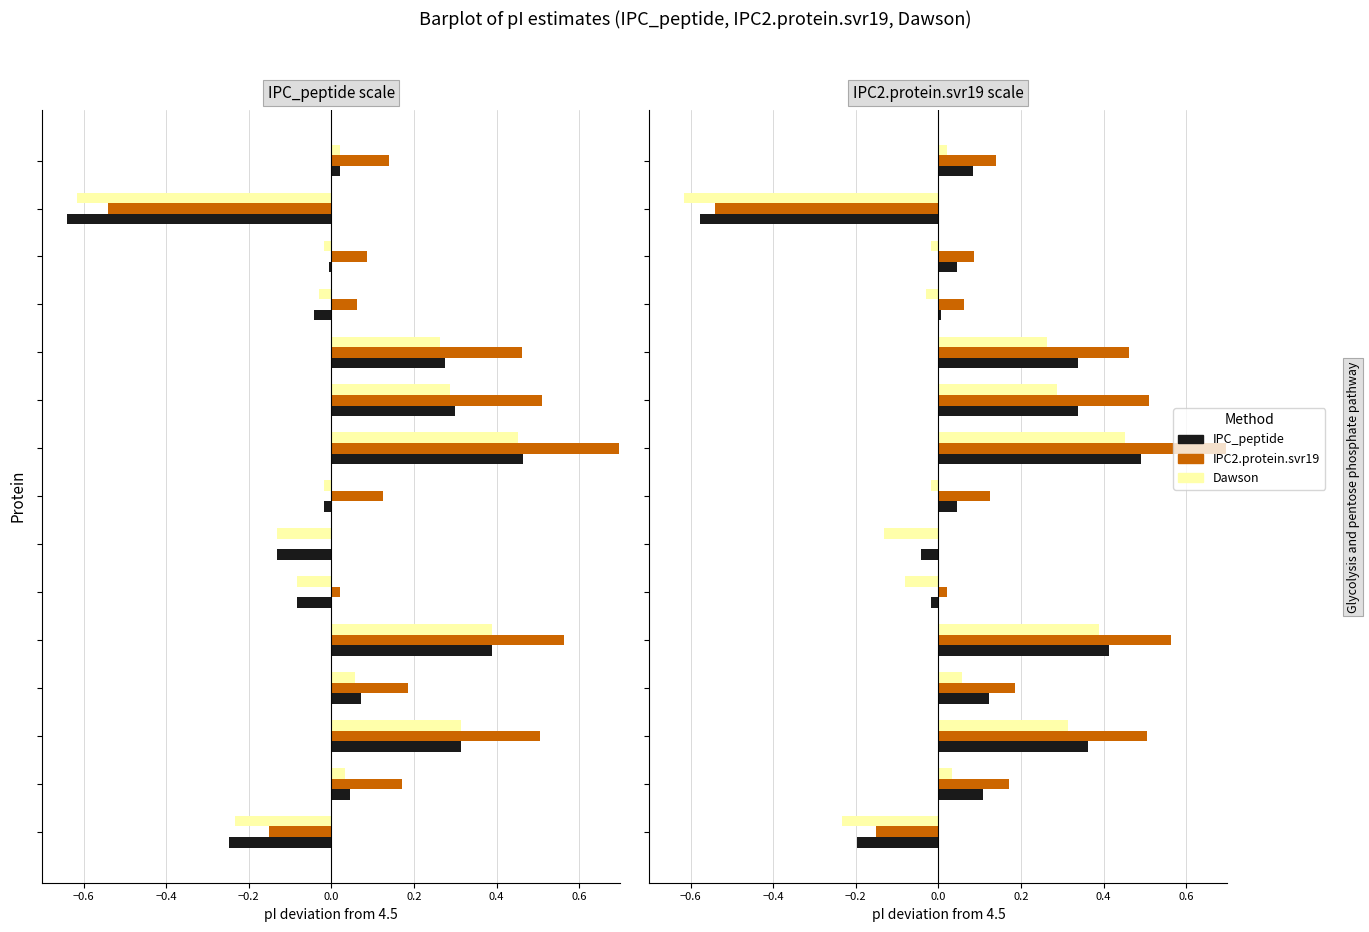

Reading left to right, list all the values displayed in this chart.

IPC_peptide: -0.2	0.1	0.4	0.1	0.4	-0.0	-0.0	0.0	0.5	0.3	0.3	0.0	0.0	-0.6	0.1
IPC2.protein.svr19: -0.2	0.2	0.5	0.2	0.6	0.0	0.0	0.1	0.7	0.5	0.5	0.1	0.1	-0.5	0.1
Dawson: -0.2	0.0	0.3	0.1	0.4	-0.1	-0.1	-0.0	0.5	0.3	0.3	-0.0	-0.0	-0.6	0.0